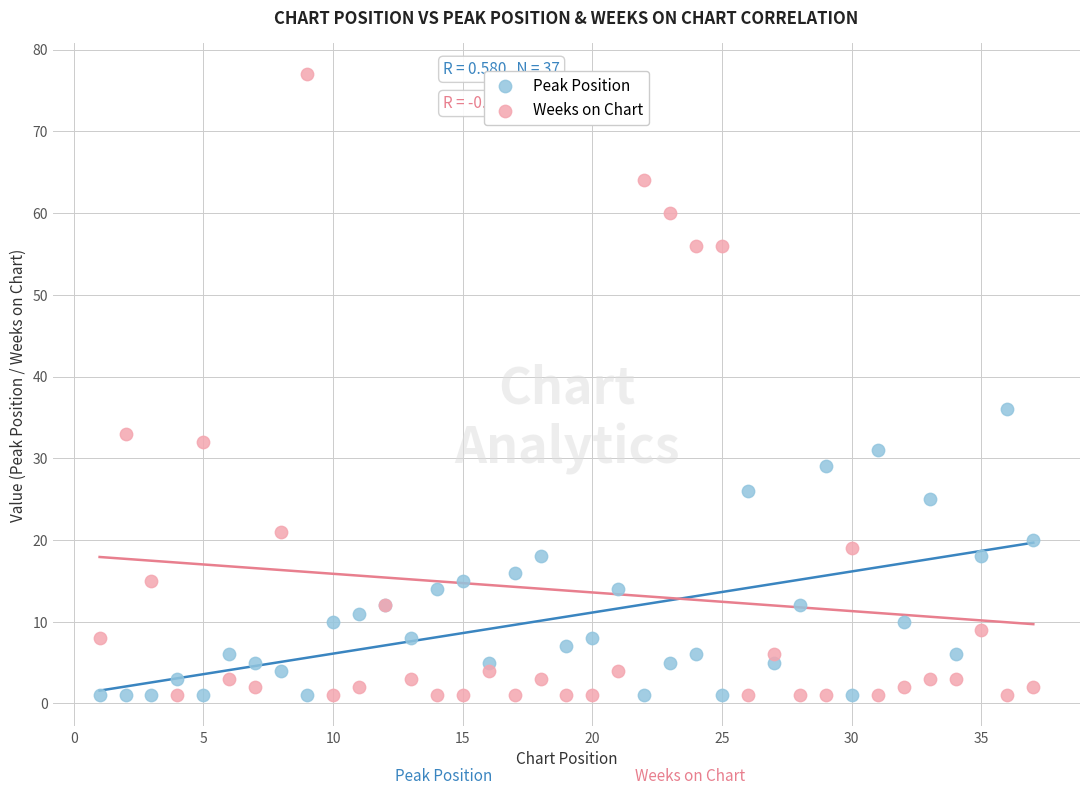

Across all series, what Y value is closest to 39?

36